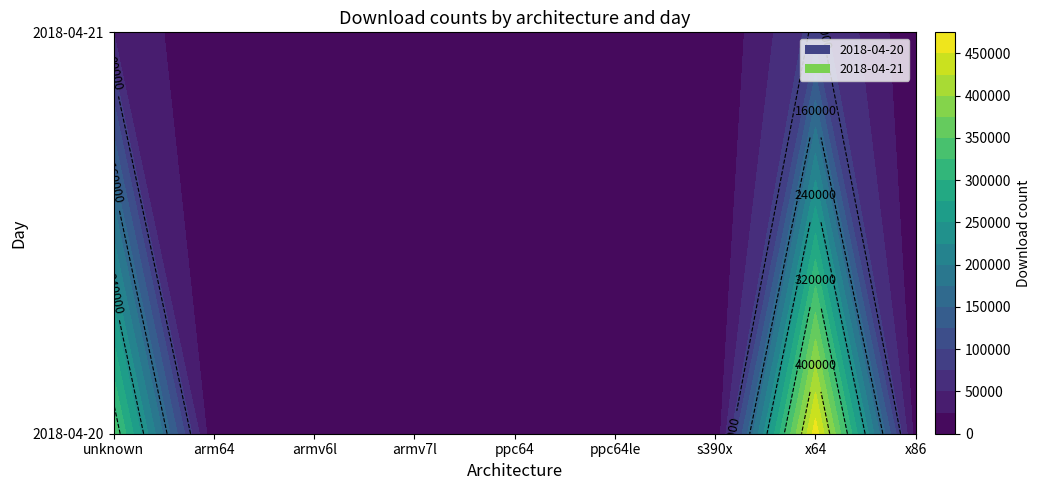

What is the smallest value displayed?

16